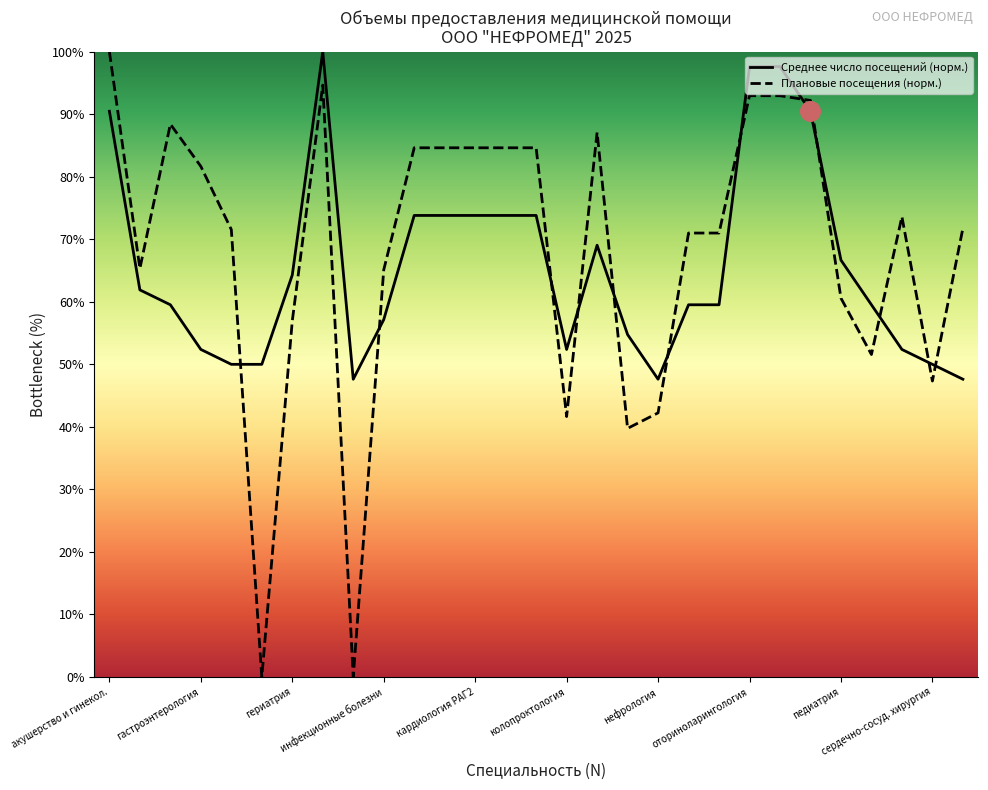

What are all the series names shown in the legend?

Среднее число посещений (норм.), Плановые посещения (норм.)